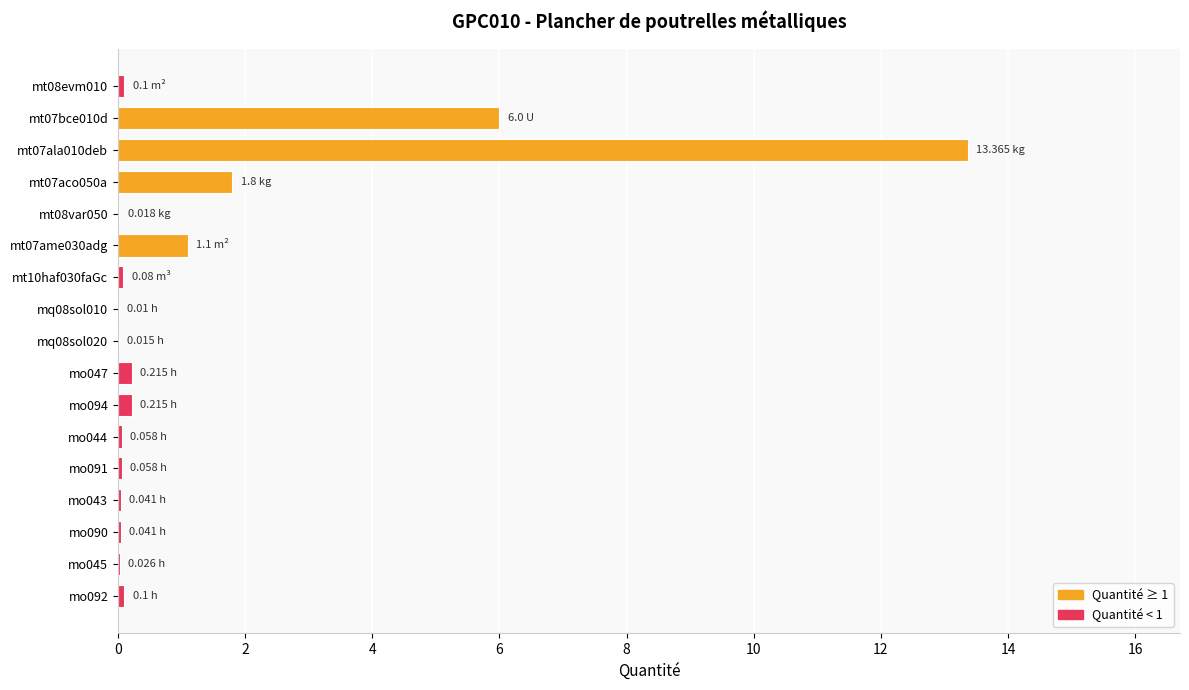

What is the sum of all values?

23.2